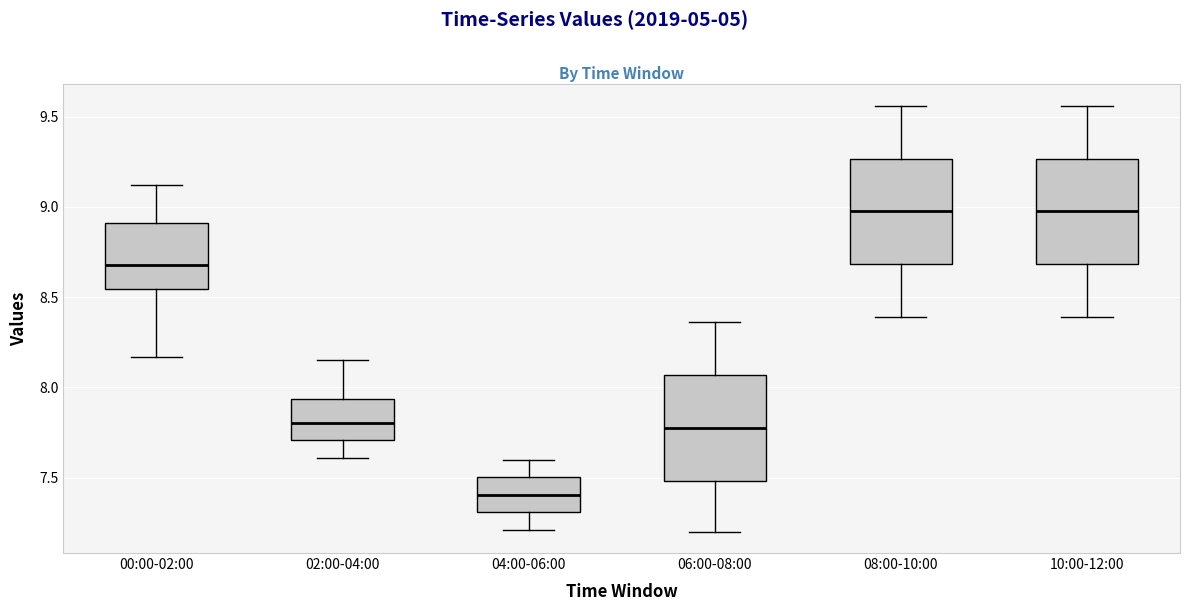

Reading left to right, read every box against the y-axis: the position of its median line, the range the box covers, and the ends of its whiskers. The values are not printed on the chart, so give them approximately, as read against the axis.

00:00-02:00: median 8.70, box 8.55 to 8.90, whiskers 8.15 to 9.10
02:00-04:00: median 7.80, box 7.70 to 7.95, whiskers 7.60 to 8.15
04:00-06:00: median 7.40, box 7.30 to 7.50, whiskers 7.20 to 7.60
06:00-08:00: median 7.80, box 7.50 to 8.05, whiskers 7.20 to 8.35
08:00-10:00: median 9.00, box 8.70 to 9.25, whiskers 8.40 to 9.55
10:00-12:00: median 9.00, box 8.70 to 9.25, whiskers 8.40 to 9.55